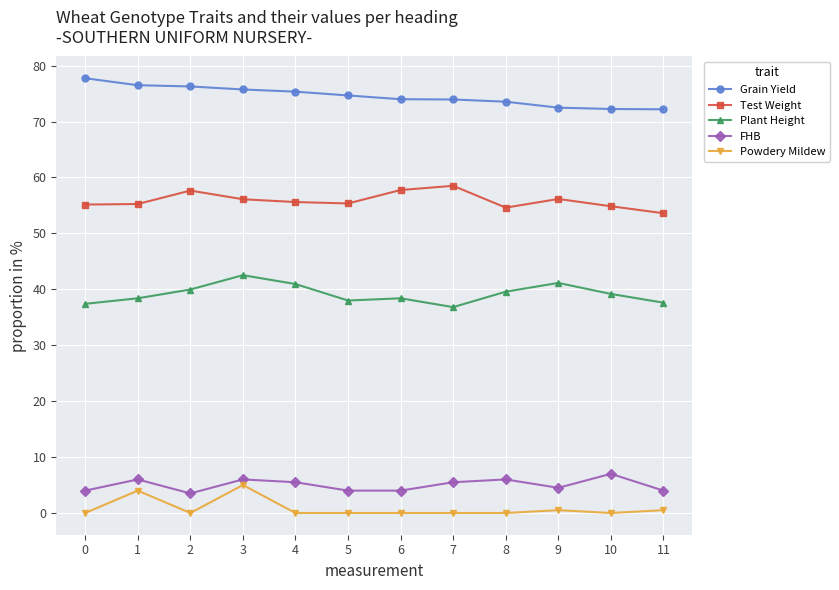

At which category is the sum across all series the highest?

3